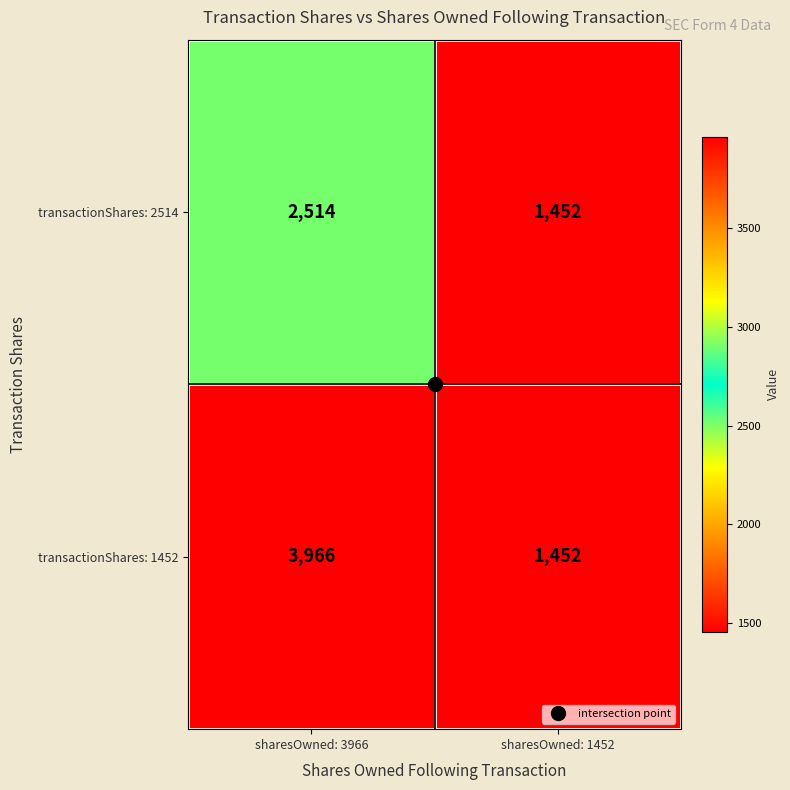

At how many categories does at least one series exceed 2145?

1